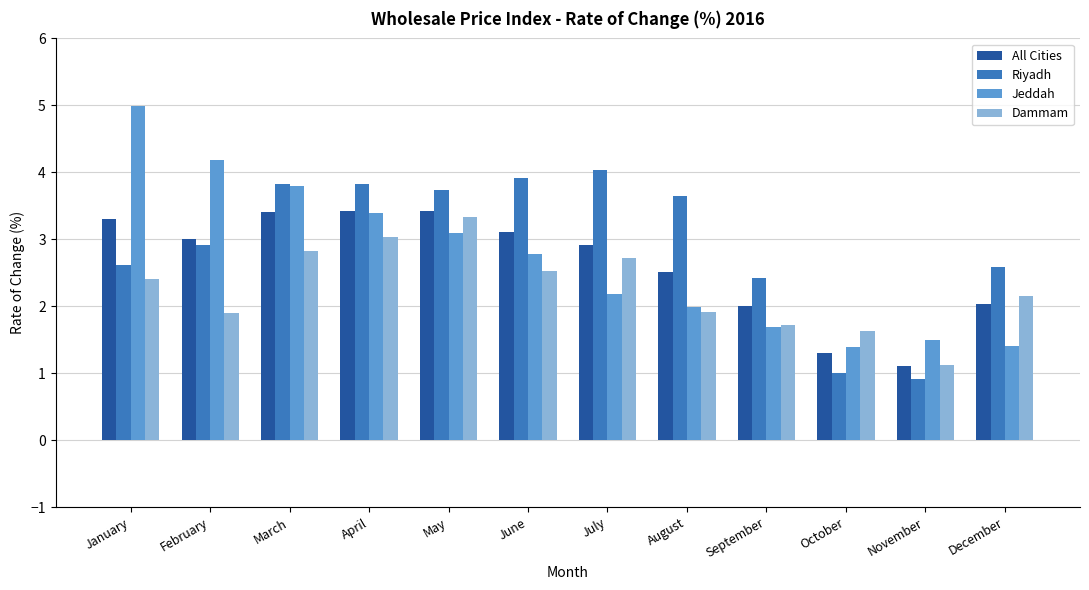

Which series has the largest range (max minus min)?

Jeddah